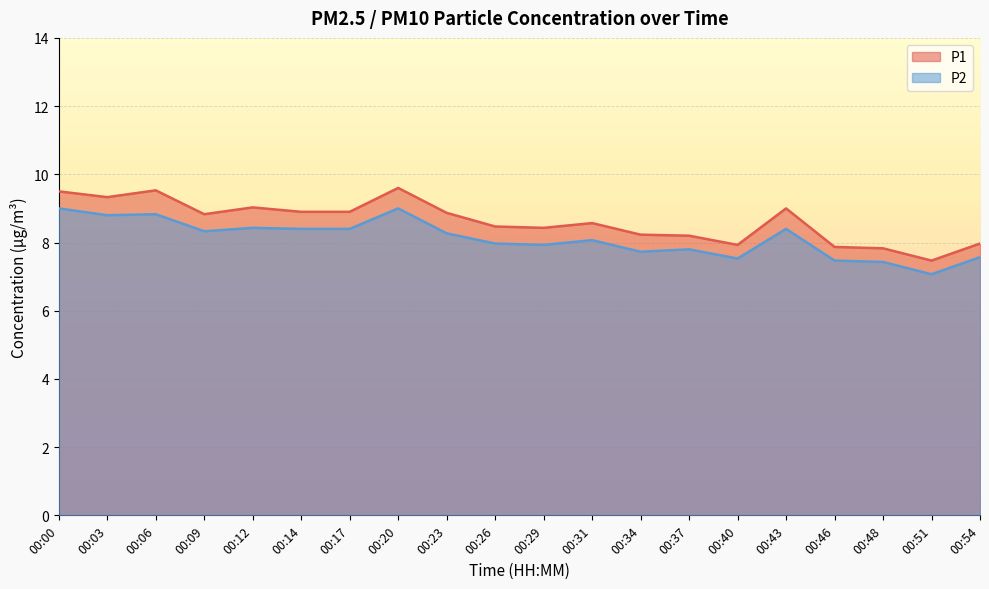

What is the sum of all P1 values?

172.5